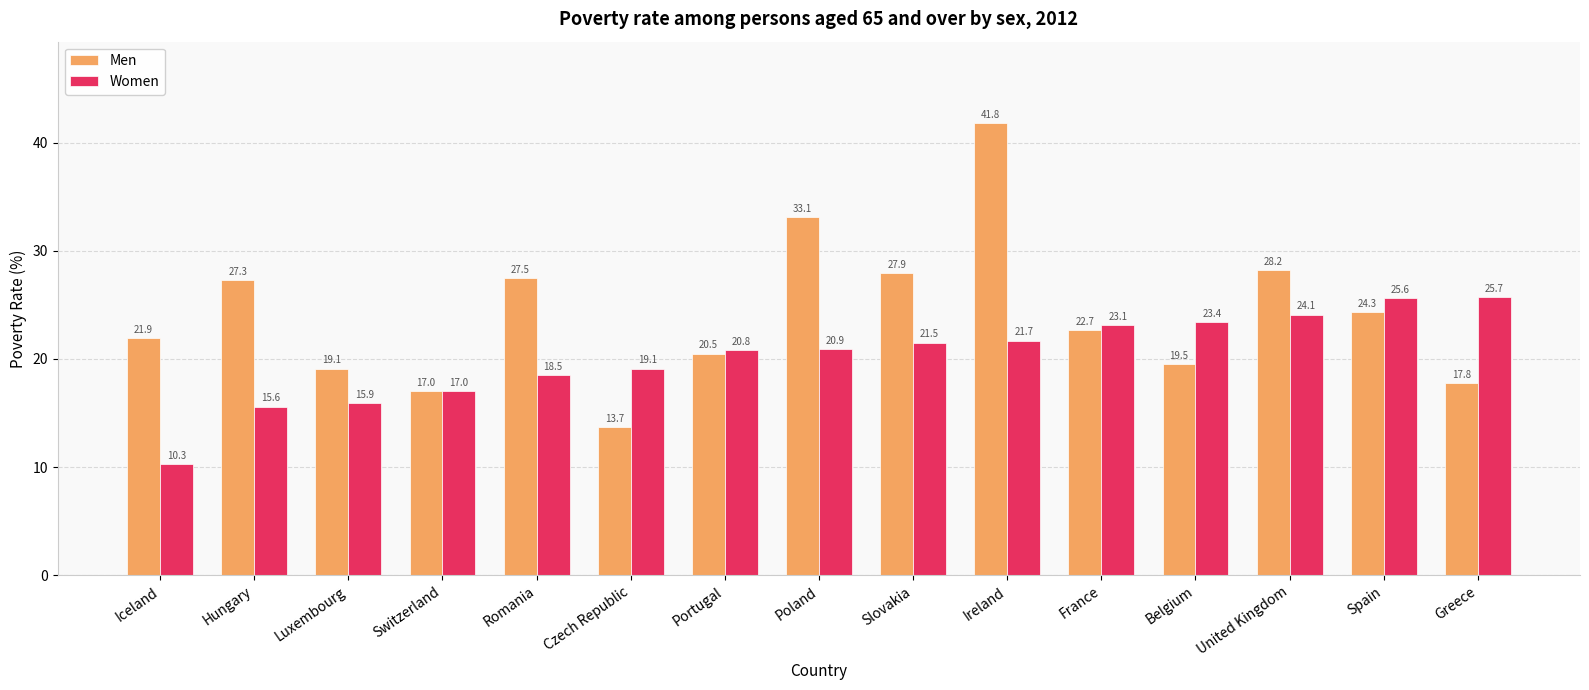

What is the value of the Women bar at the 2nd from the left?

15.6